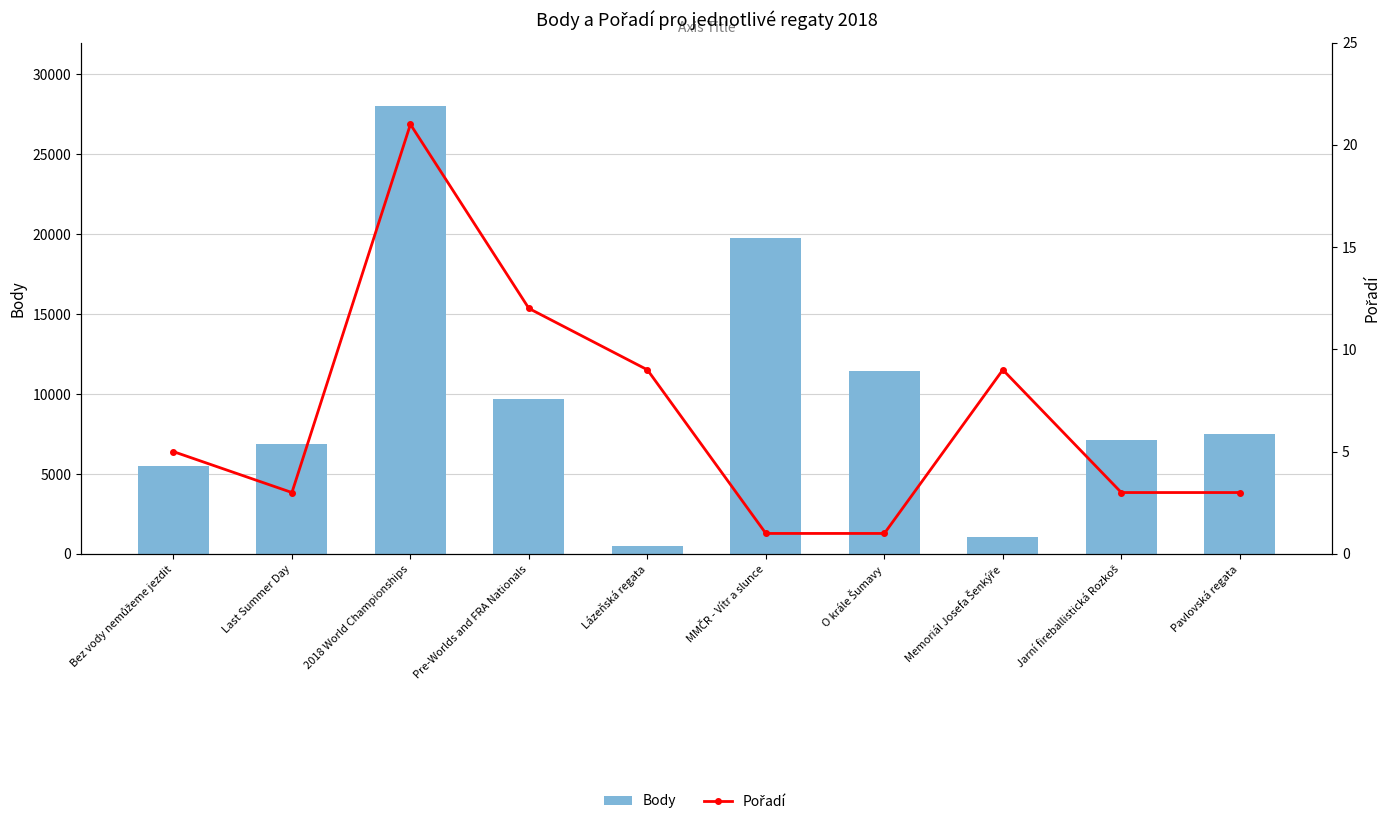

At how many categories does at least one series exceed 8899?

4